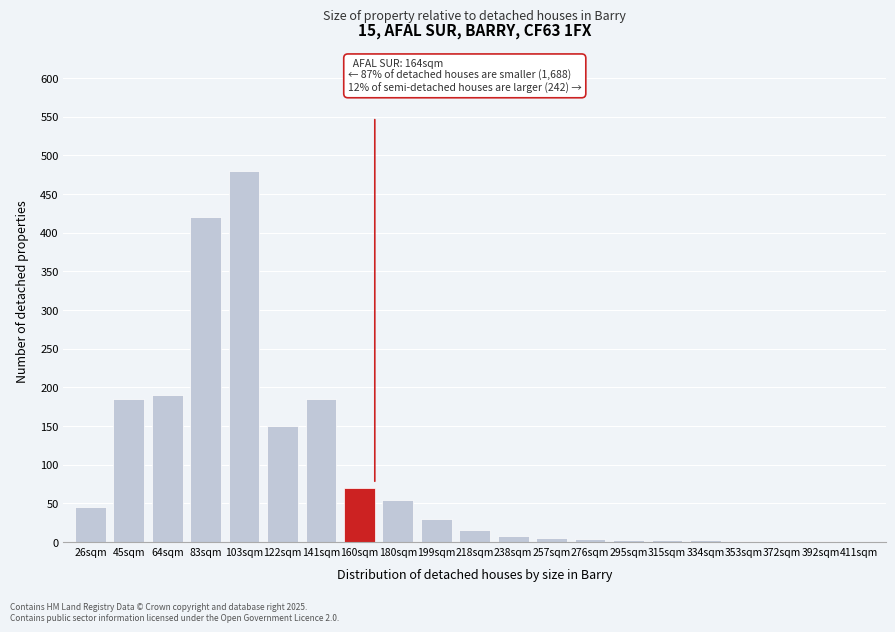

At which category does the chart reach its peak across all series?

103sqm